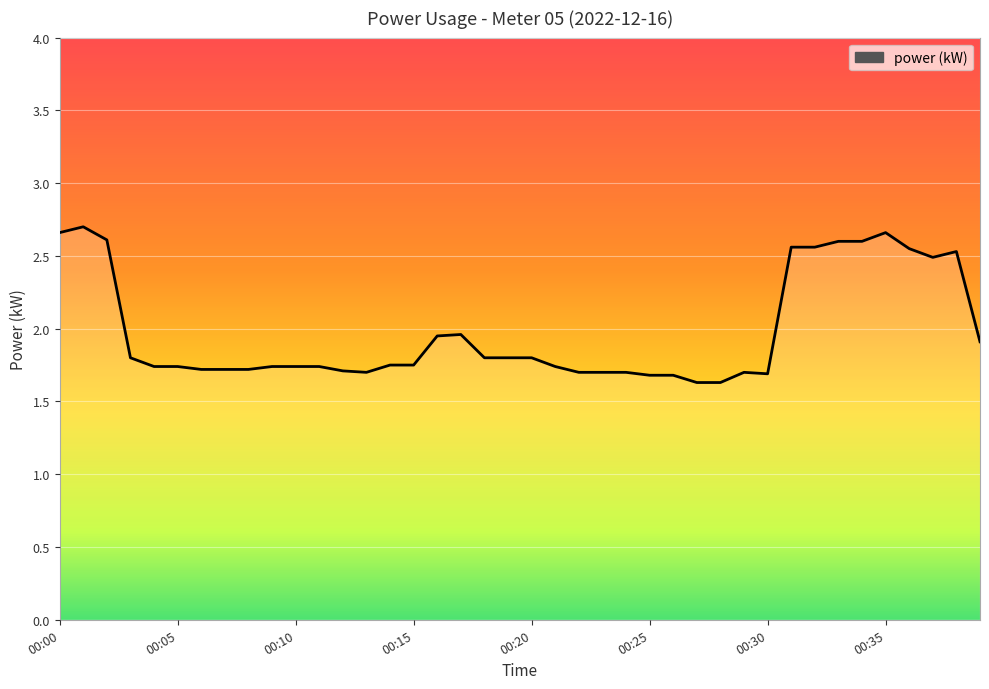

What is the difference between the maximum and minimum values?

1.1